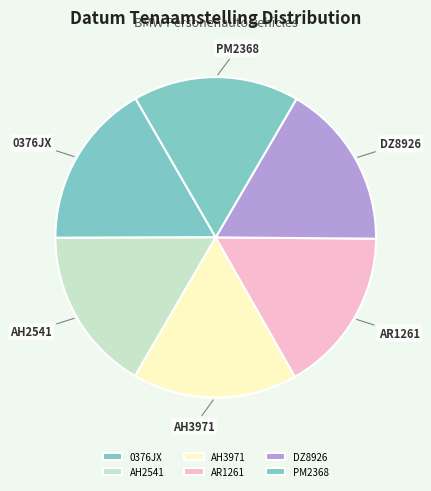

Is there a majority slice in this chart?

No